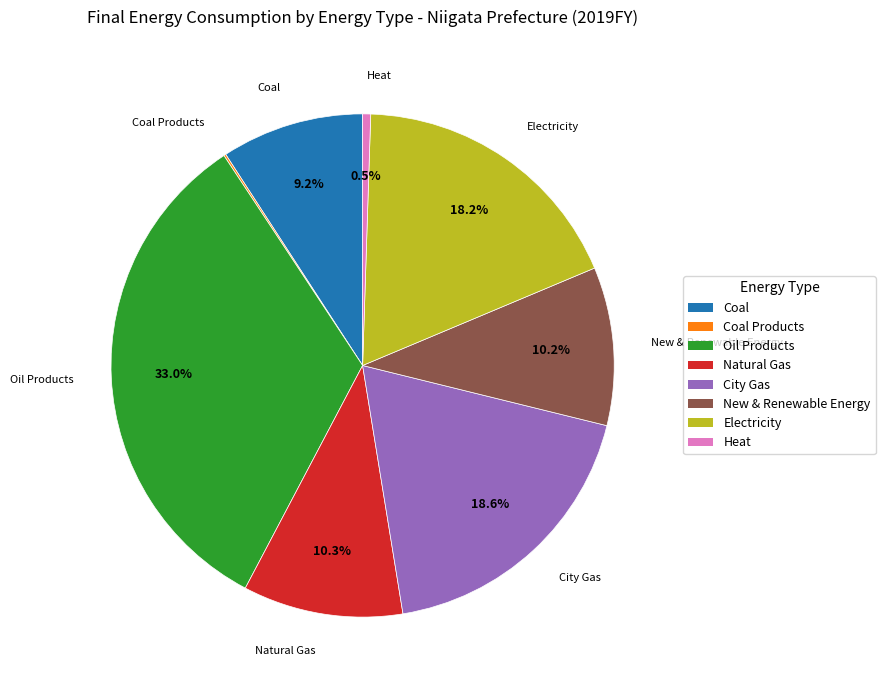

Is there any slice that represents more than half of the pie?

No